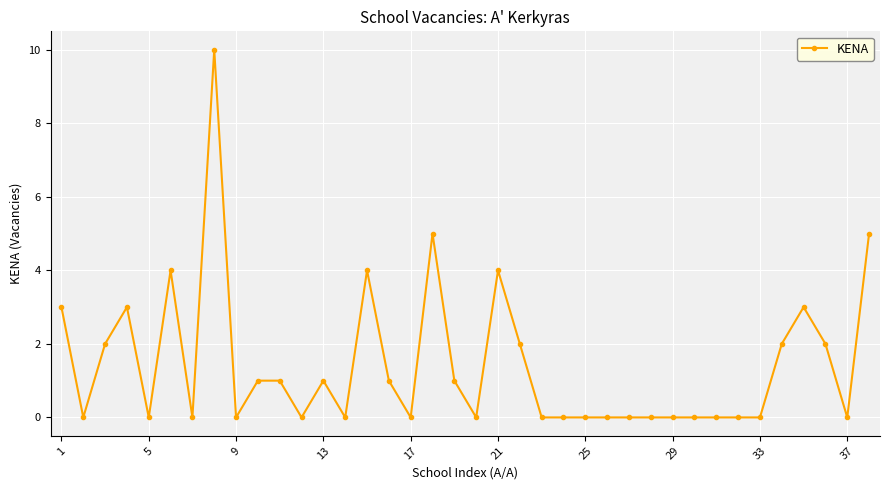

What is the maximum value shown in the chart?

10